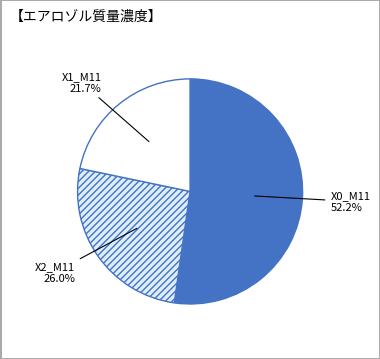

How many segments does this pie chart have?

3